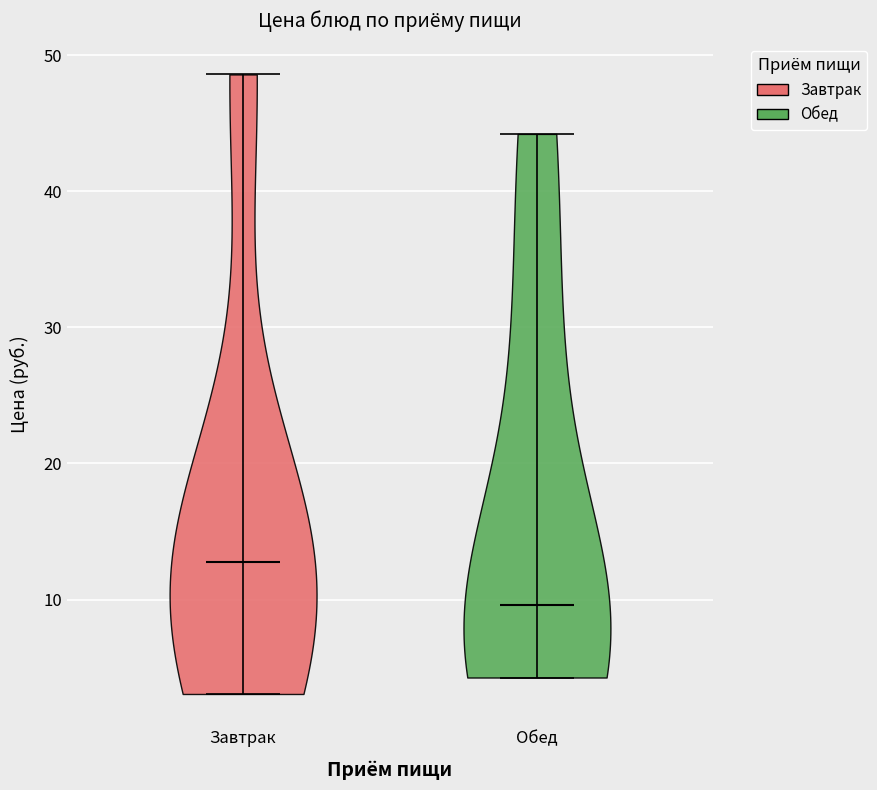

Reading left to right, read every violin against the y-axis: where its median line is, and the lowest and highest points it reaches. The values are not printed on the chart, so give them approximately, as read against the axis.

Завтрак: median line 13, lowest point 3, highest point 49
Обед: median line 10, lowest point 4, highest point 44